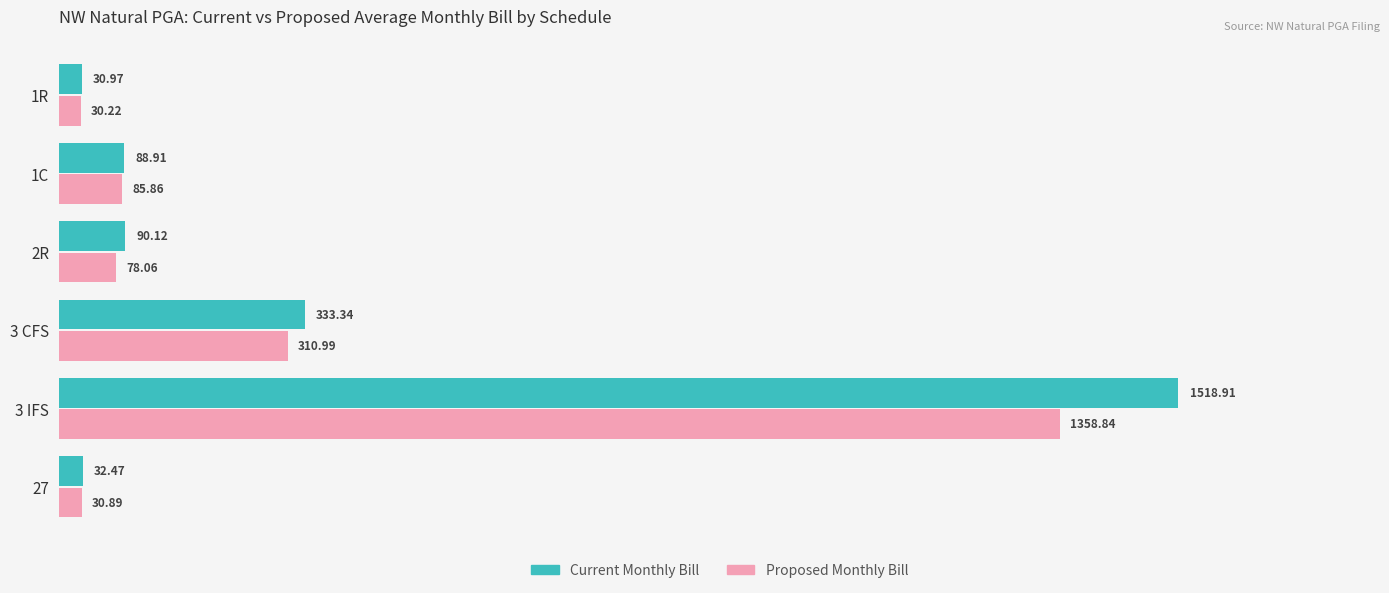

Which series has the largest range (max minus min)?

Current Monthly Bill